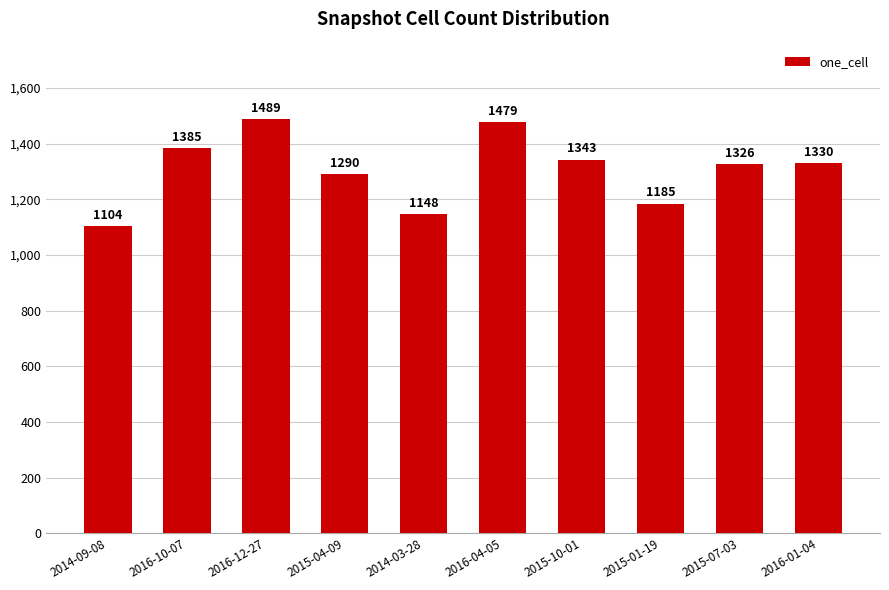

Is it true that the value at 2016-04-05 is 791?

False